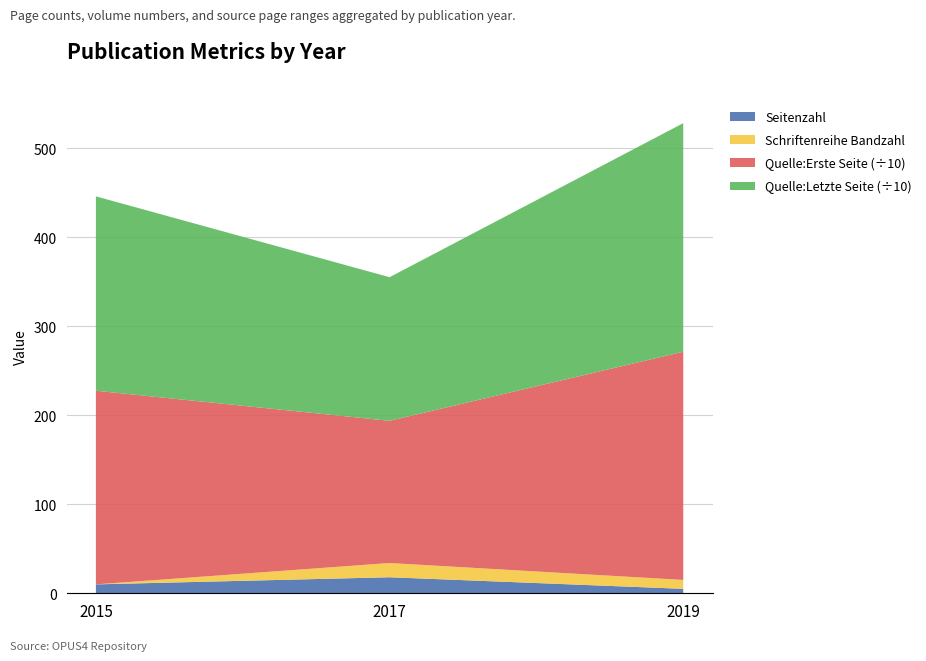

Reading left to right, list the values for the Seitenzahl series.

2015=10.0	2017=18.0	2019=5.0